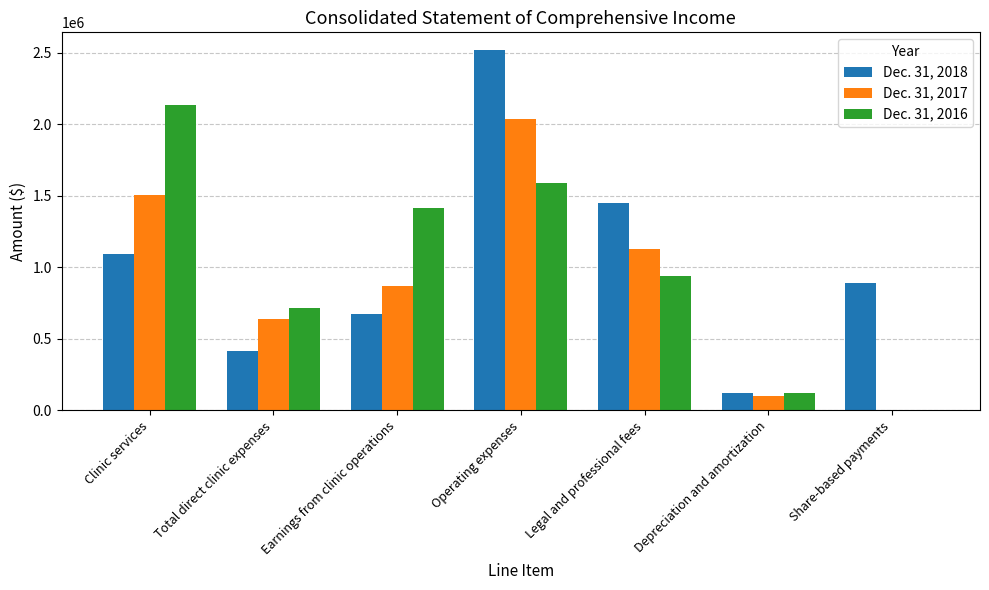

How many values in Dec. 31, 2016 are above zero?

6